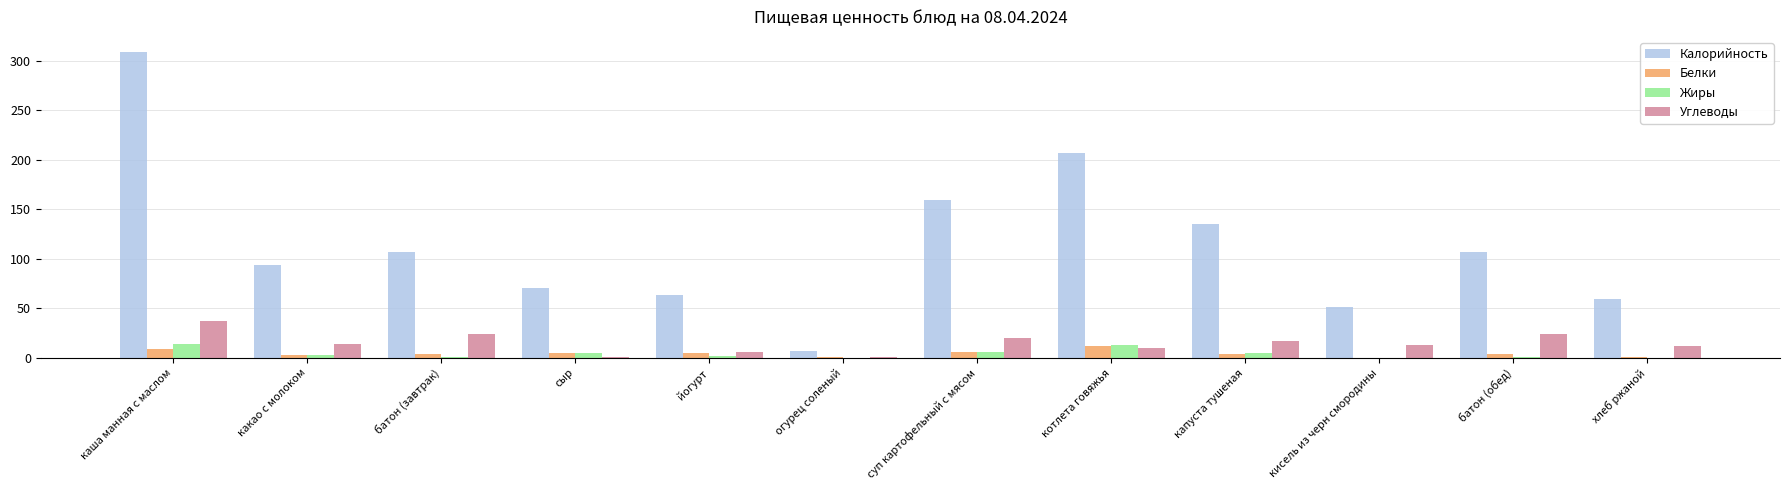

The Калорийность series shows 238.7 at суп картофельный с мясом. True or false?

False